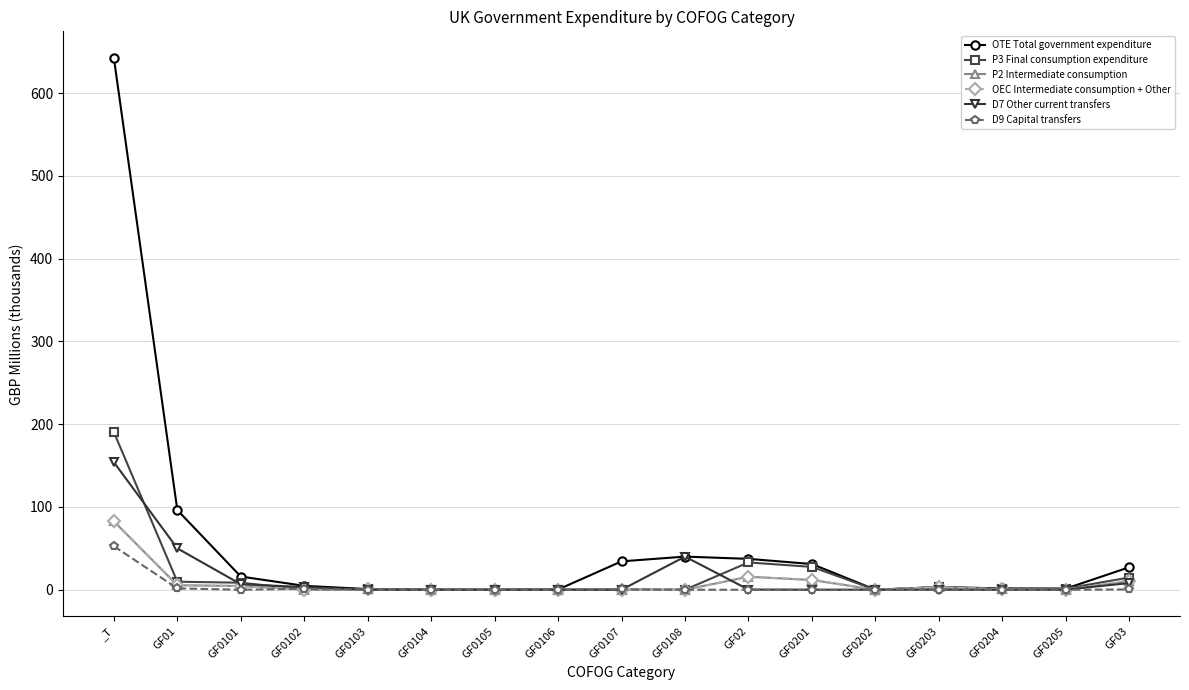

Reading left to right, list all the values displayed in this chart.

OTE Total government expenditure: _T=642.6	GF01=96.3	GF0101=16.0	GF0102=4.7	GF0103=0.8	GF0104=0.1	GF0105=0.0	GF0106=0.3	GF0107=34.3	GF0108=40.0	GF02=37.3	GF0201=31.1	GF0202=0.0	GF0203=3.2	GF0204=1.6	GF0205=1.3	GF03=27.2
P3 Final consumption expenditure: _T=190.4	GF01=9.7	GF0101=8.5	GF0102=0.3	GF0103=0.4	GF0104=0.1	GF0105=0.0	GF0106=0.2	GF0107=0.2	GF0108=0.0	GF02=33.0	GF0201=27.6	GF0202=0.0	GF0203=3.2	GF0204=0.8	GF0205=1.4	GF03=14.8
P2 Intermediate consumption: _T=82.7	GF01=5.5	GF0101=4.5	GF0102=0.3	GF0103=0.3	GF0104=0.0	GF0105=0.0	GF0106=0.2	GF0107=0.2	GF0108=0.0	GF02=15.7	GF0201=11.8	GF0202=0.0	GF0203=3.0	GF0204=0.7	GF0205=0.2	GF03=10.4
OEC Intermediate consumption + Other: _T=82.7	GF01=5.5	GF0101=4.5	GF0102=0.3	GF0103=0.3	GF0104=0.0	GF0105=0.0	GF0106=0.2	GF0107=0.2	GF0108=0.0	GF02=15.7	GF0201=11.8	GF0202=0.0	GF0203=3.0	GF0204=0.7	GF0205=0.2	GF03=10.4
D7 Other current transfers: _T=154.1	GF01=50.0	GF0101=6.7	GF0102=3.2	GF0103=0.1	GF0104=0.0	GF0105=0.0	GF0106=0.0	GF0107=0.0	GF0108=40.0	GF02=0.2	GF0201=0.0	GF0202=0.0	GF0203=0.0	GF0204=0.0	GF0205=0.2	GF03=8.1
D9 Capital transfers: _T=52.6	GF01=1.7	GF0101=0.0	GF0102=1.1	GF0103=0.0	GF0104=0.0	GF0105=0.0	GF0106=0.0	GF0107=0.4	GF0108=0.0	GF02=0.0	GF0201=0.0	GF0202=0.0	GF0203=0.0	GF0204=0.0	GF0205=0.0	GF03=0.4